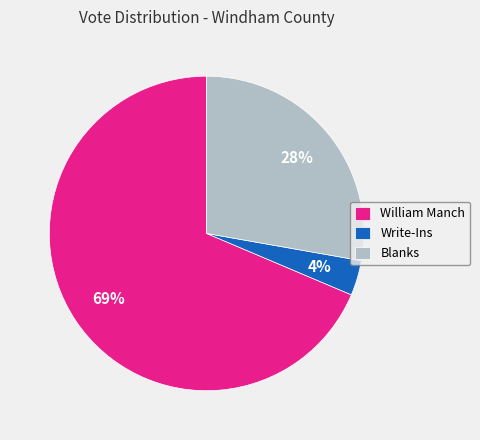

Which slice is the smallest?

Write-Ins